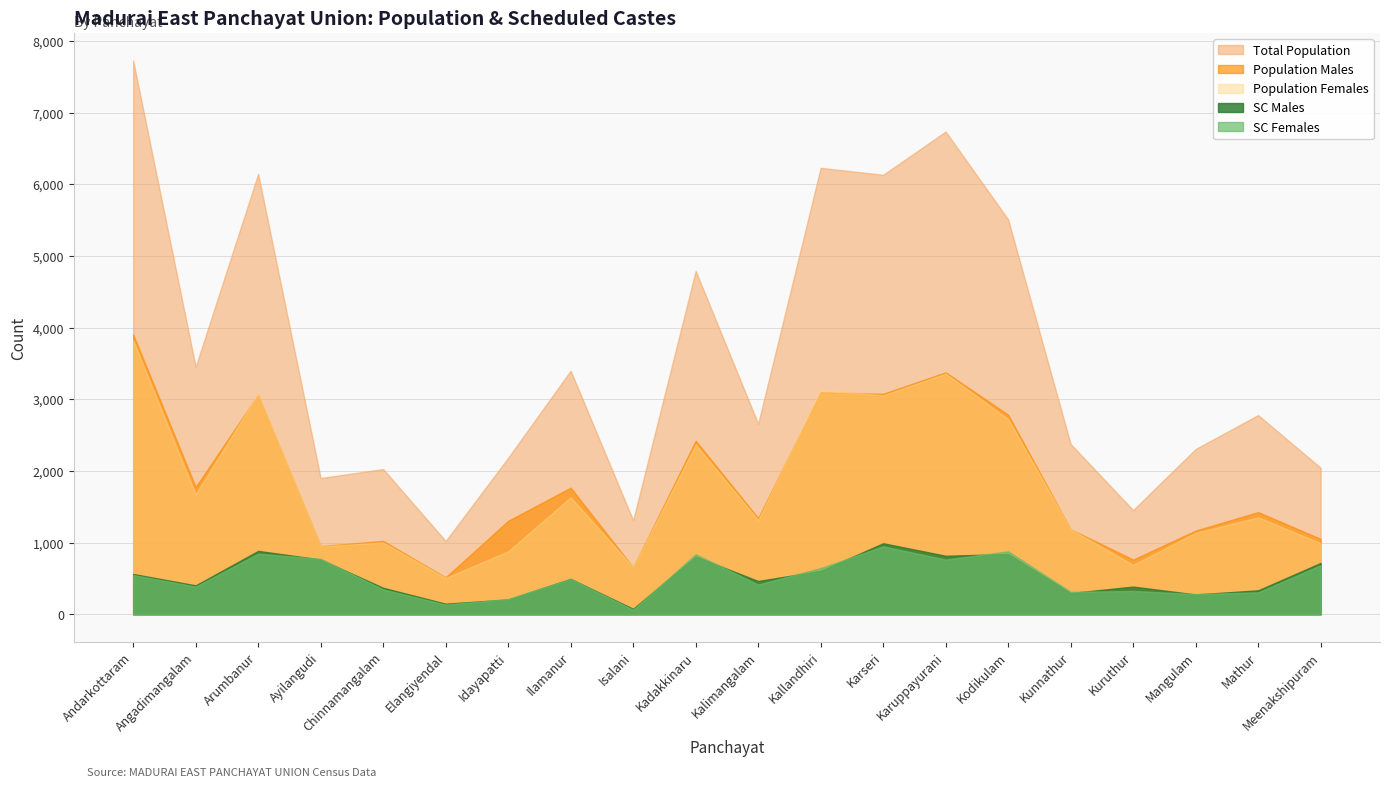

Count the number of data series in this chart.

5